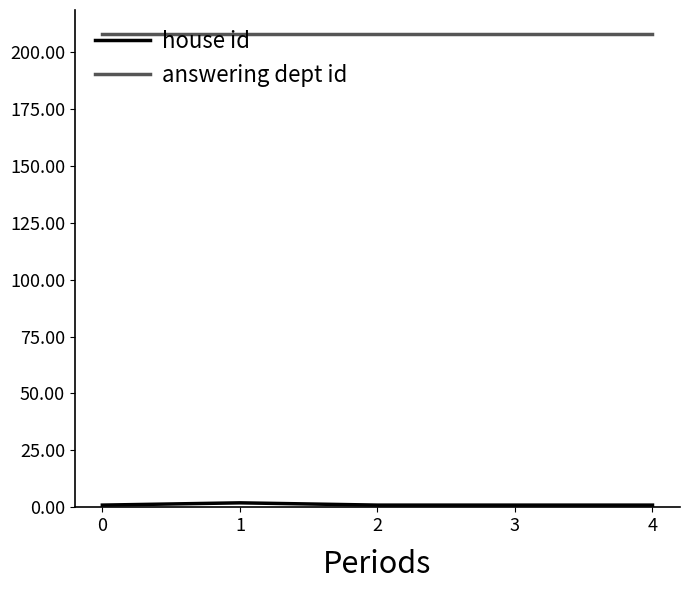

At how many categories does at least one series exceed 35?

5